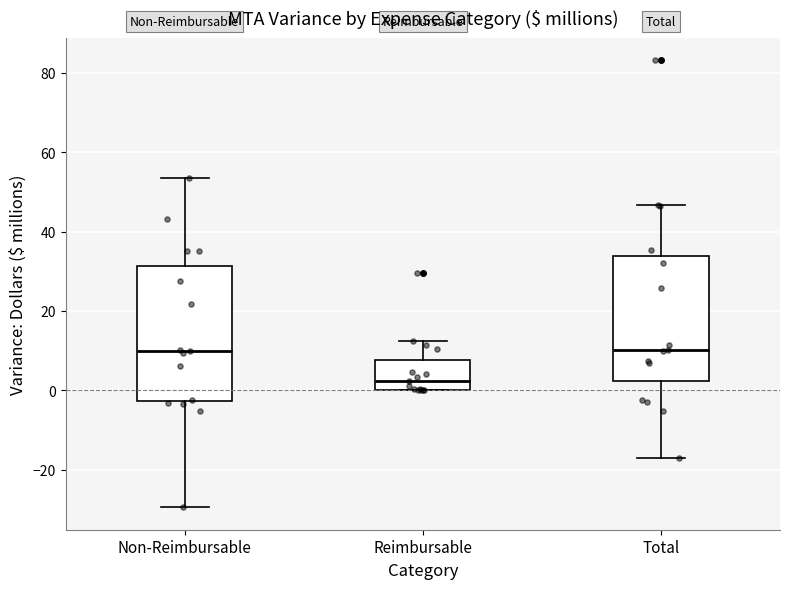

Where is the upper edge of the box for Non-Reimbursable on the y-axis? The values are not printed on the chart, so give them approximately, as read against the axis.

32